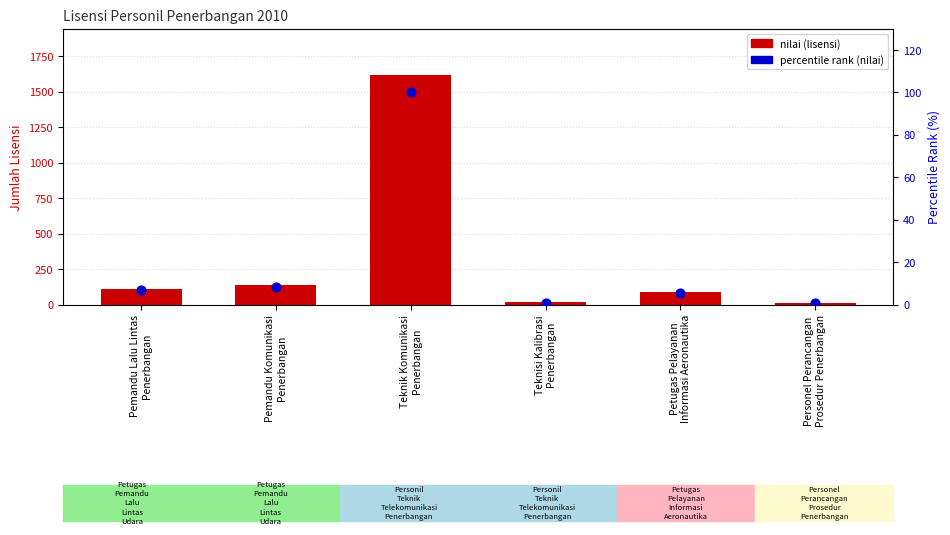

What is the total value across all series at Teknik Komunikasi
Penerbangan?

1720.0